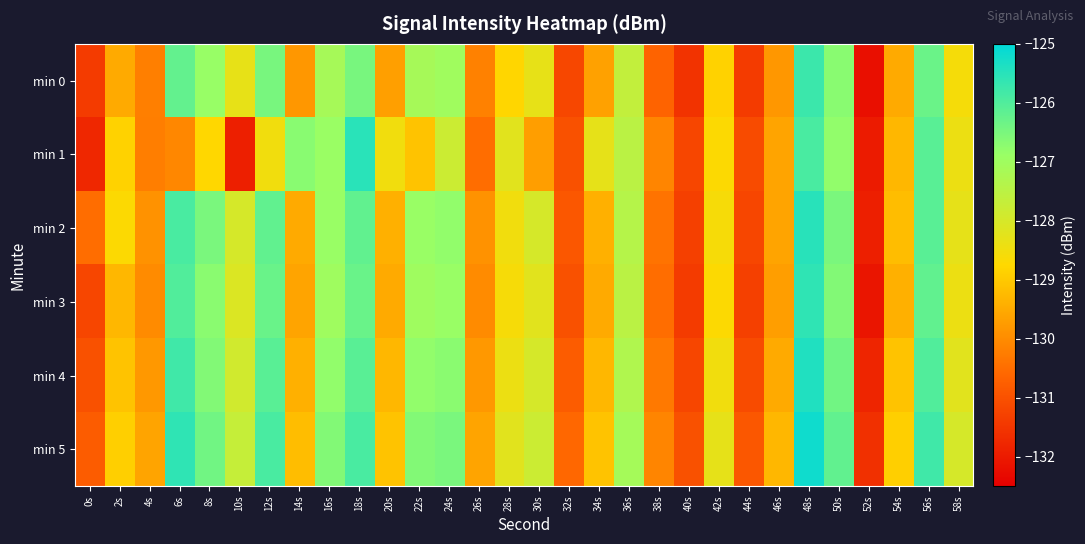

What is the spread (max minus min) of values at 58s?

0.6